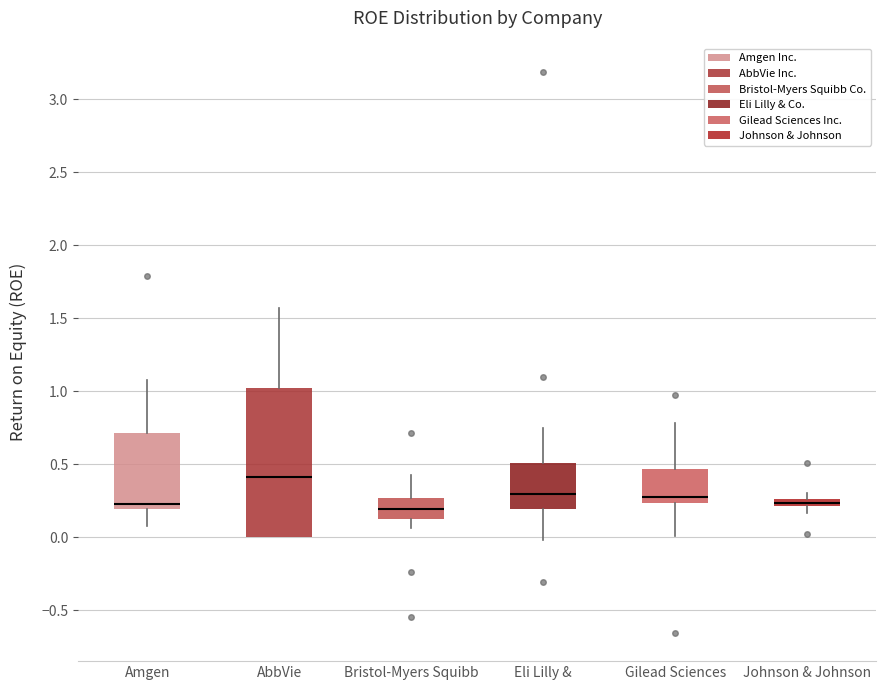

Which box is the tallest, from its lower edge to its upper edge?

AbbVie